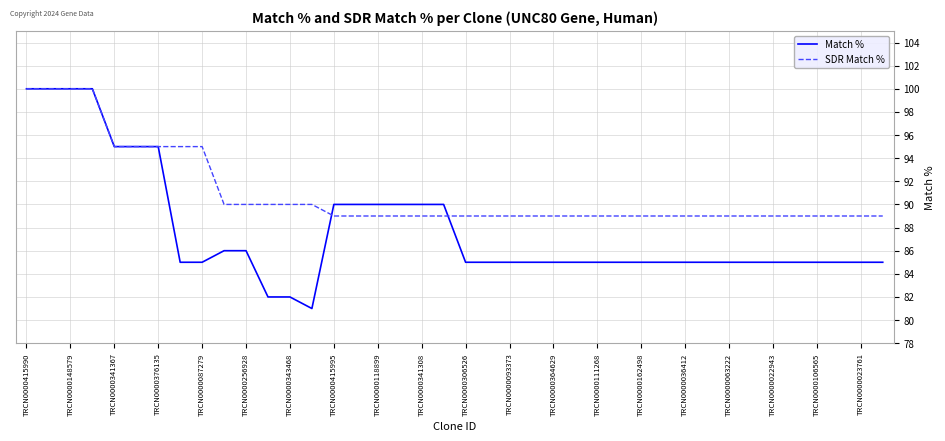

Reading left to right, list all the values displayed in this chart.

Match %: 100	100	100	100	95	95	95	85	85	86	86	82	82	81	90	90	90	90	90	90	85	85	85	85	85	85	85	85	85	85	85	85	85	85	85	85	85	85	85	85
SDR Match %: 100	100	100	100	95	95	95	95	95	90	90	90	90	90	89	89	89	89	89	89	89	89	89	89	89	89	89	89	89	89	89	89	89	89	89	89	89	89	89	89